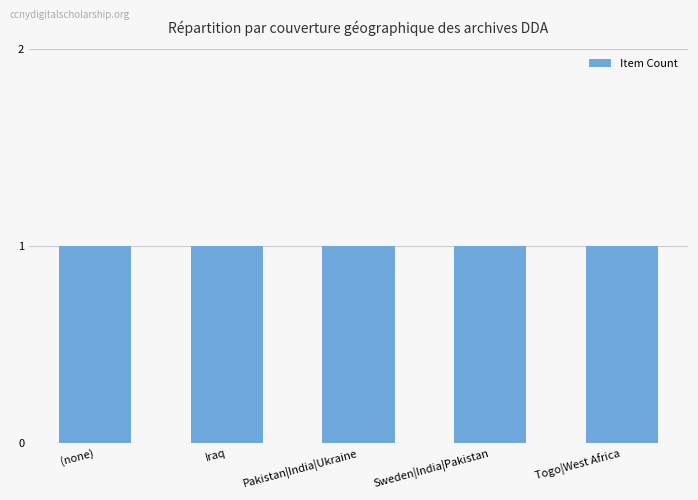

The chart shows a value of 2 at Sweden. True or false?

False